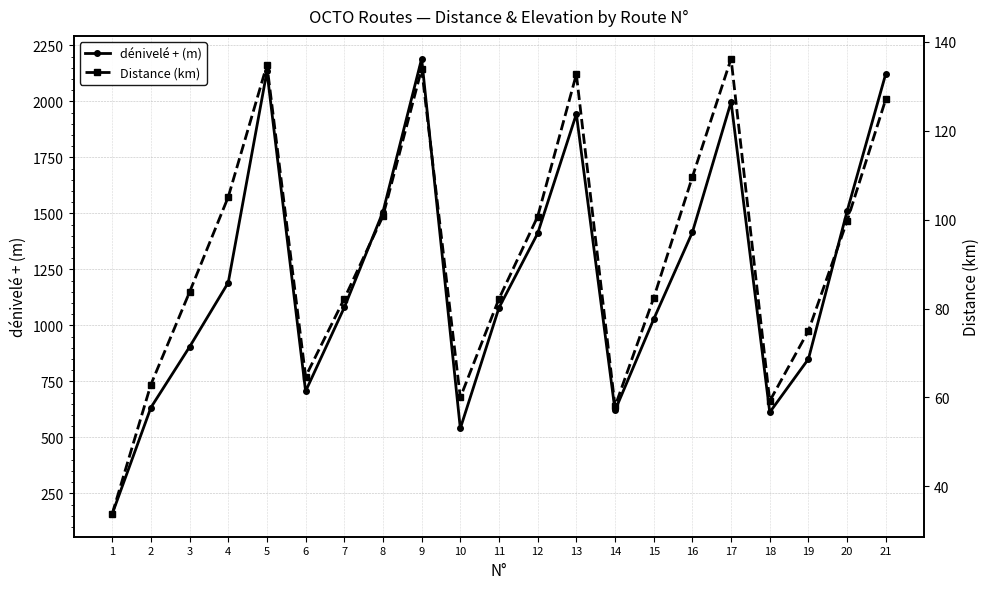

Which series has the largest range (max minus min)?

dénivelé + (m)